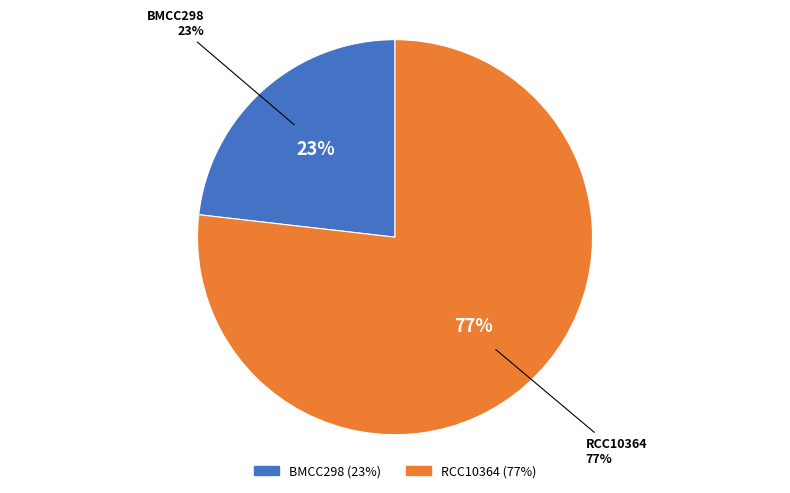

How many slices are in this pie chart?

2